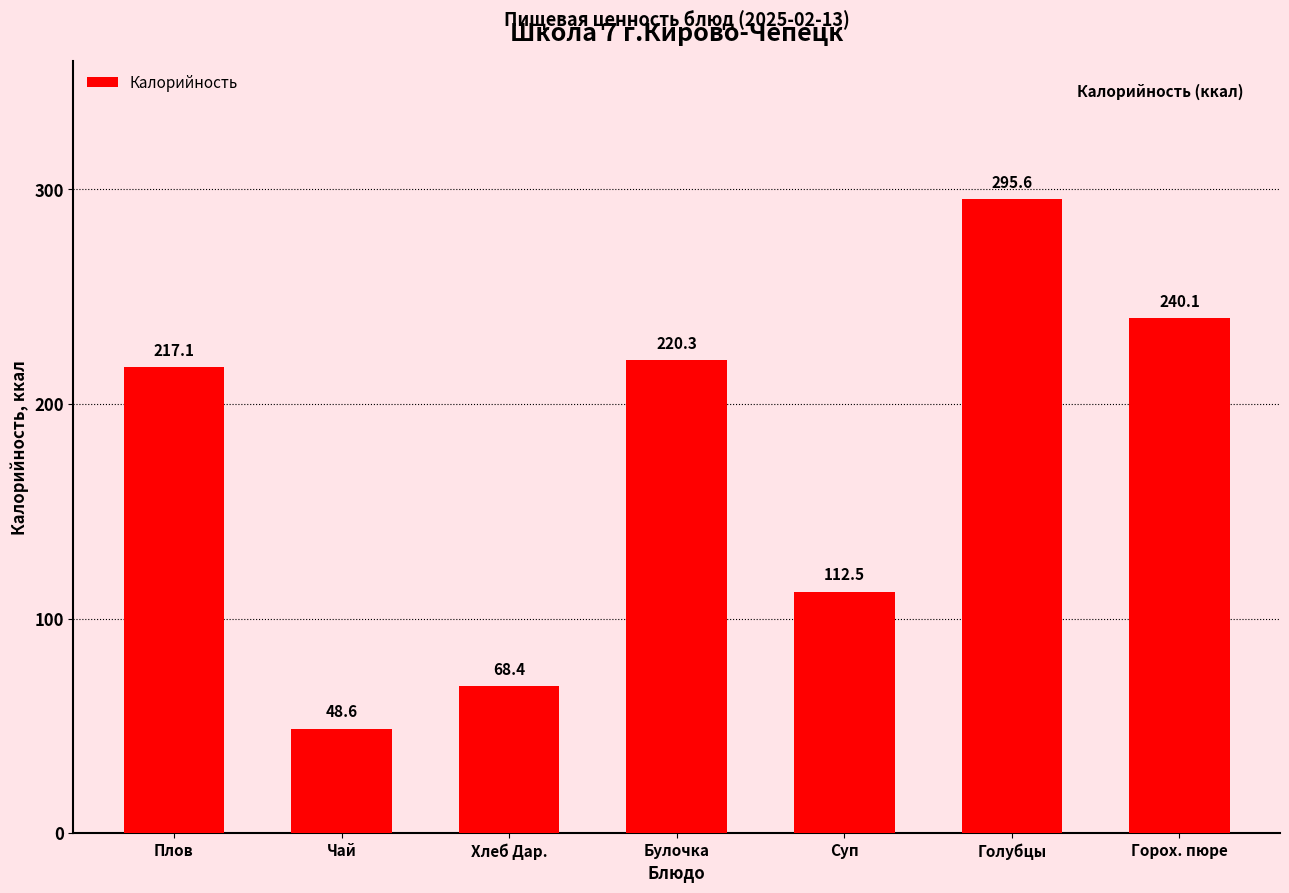

Read the value at Суп.

112.5